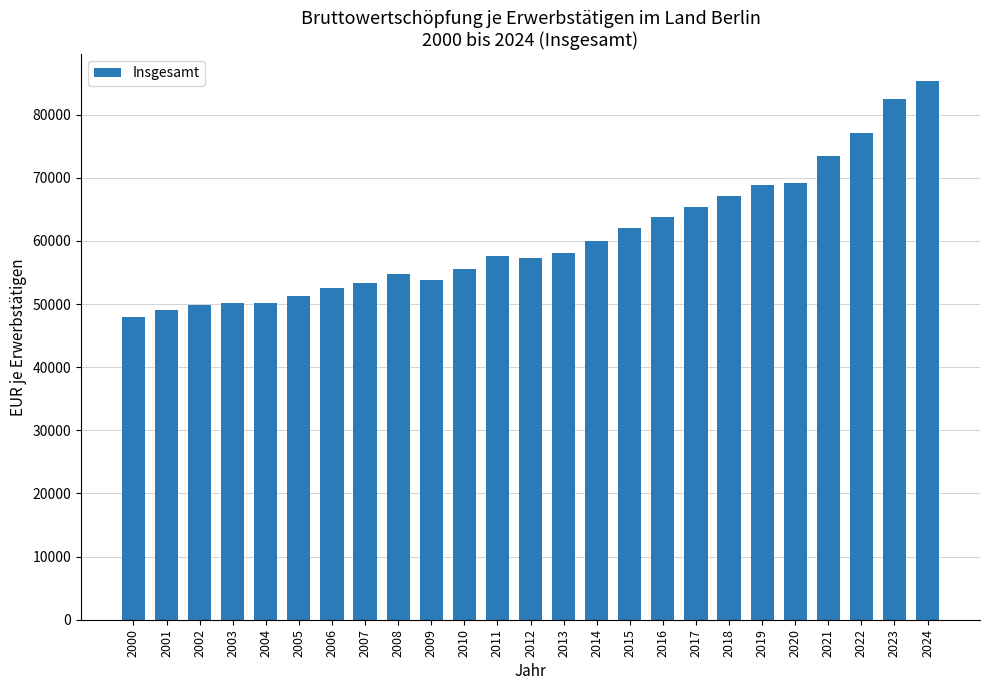

Between 2004 and 2015, which is larger?

2015